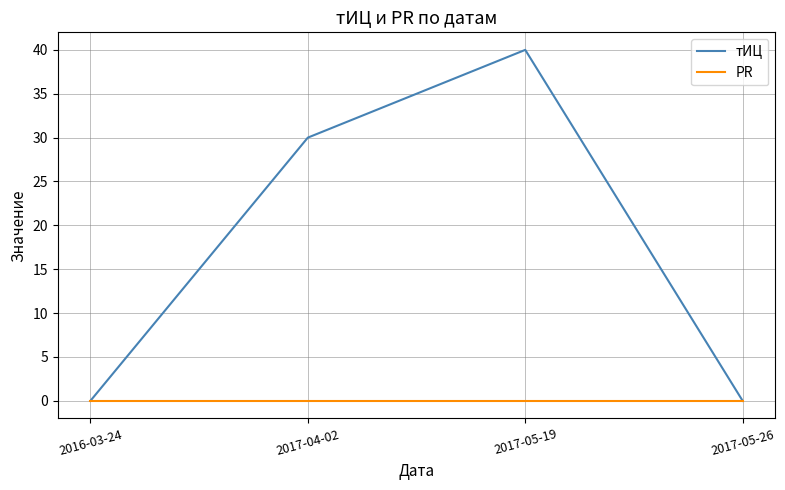

How many interior local peaks does the тИЦ series have?

1